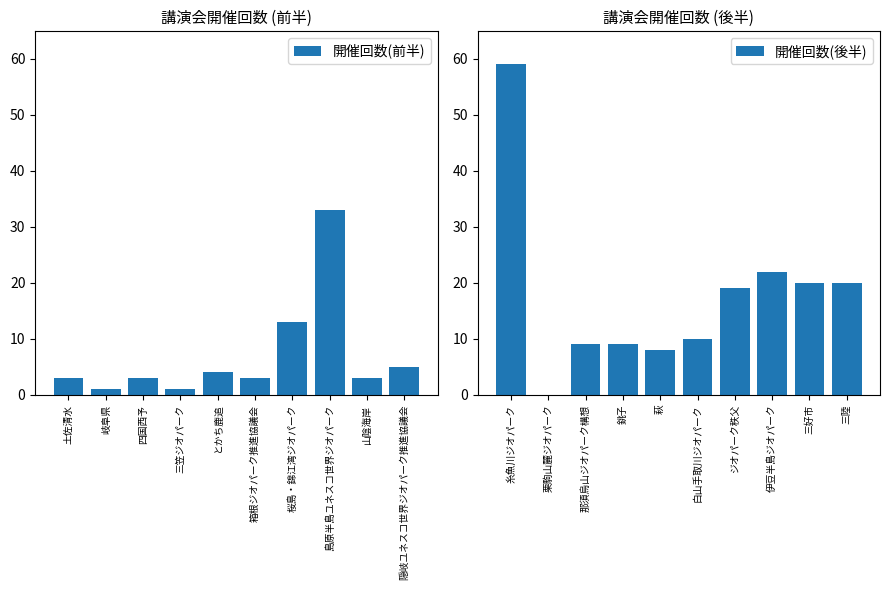

How many data points in 開催回数(前半) are above 3?

4